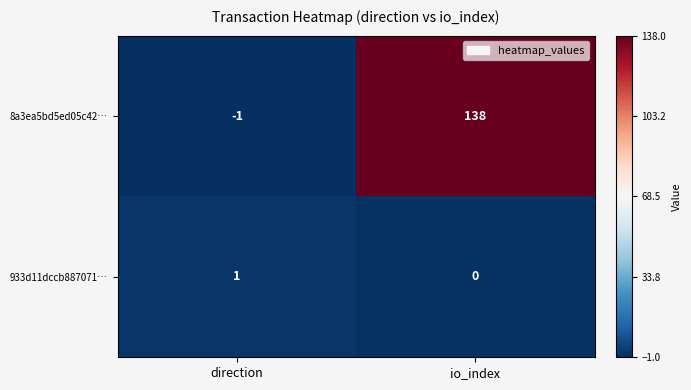

Rank the series by their average value, from highest to lowest.

8a3ea5bd5ed05c42…, 933d11dccb887071…